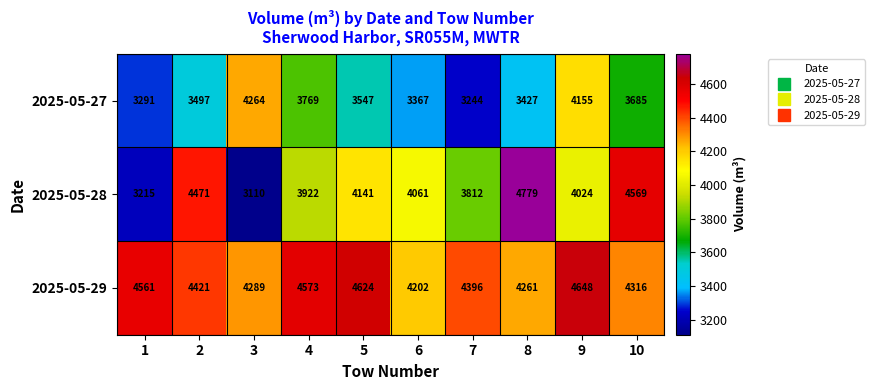

What is the sum of all 2025-05-28 values?

40104